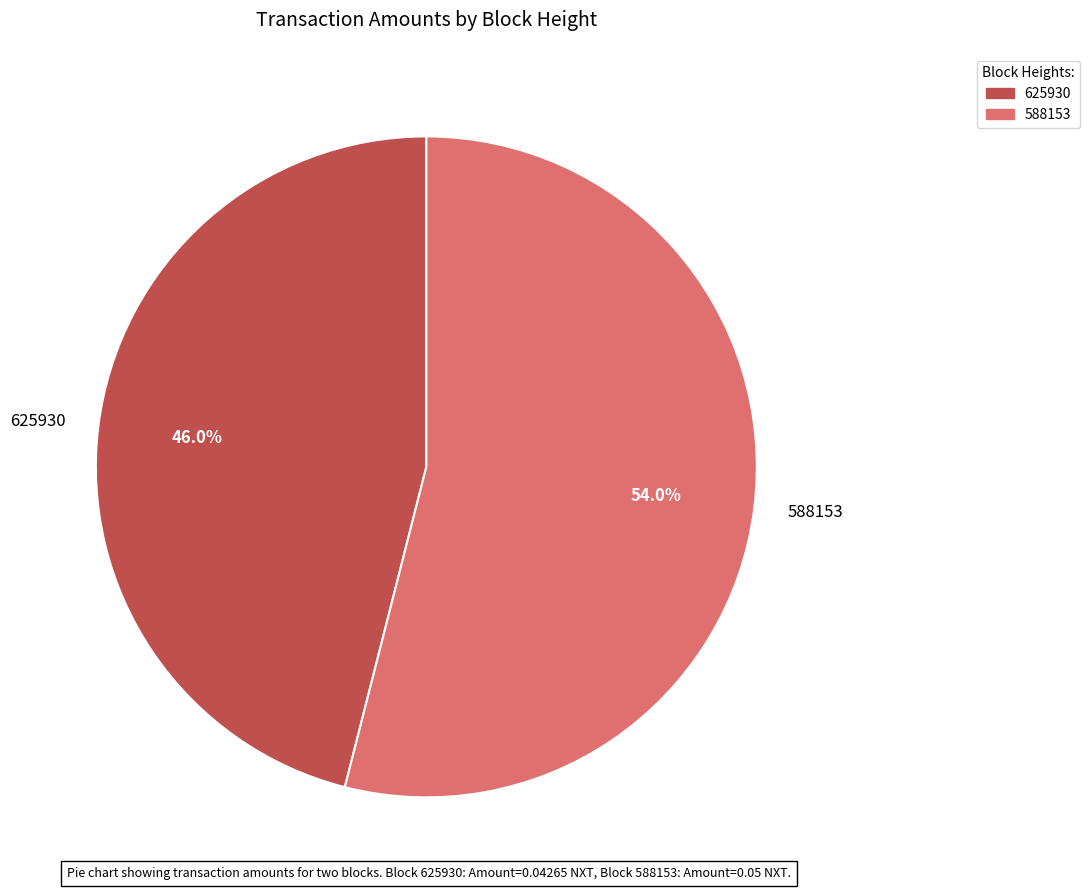

The 625930 slice represents 35% of the pie. True or false?

False